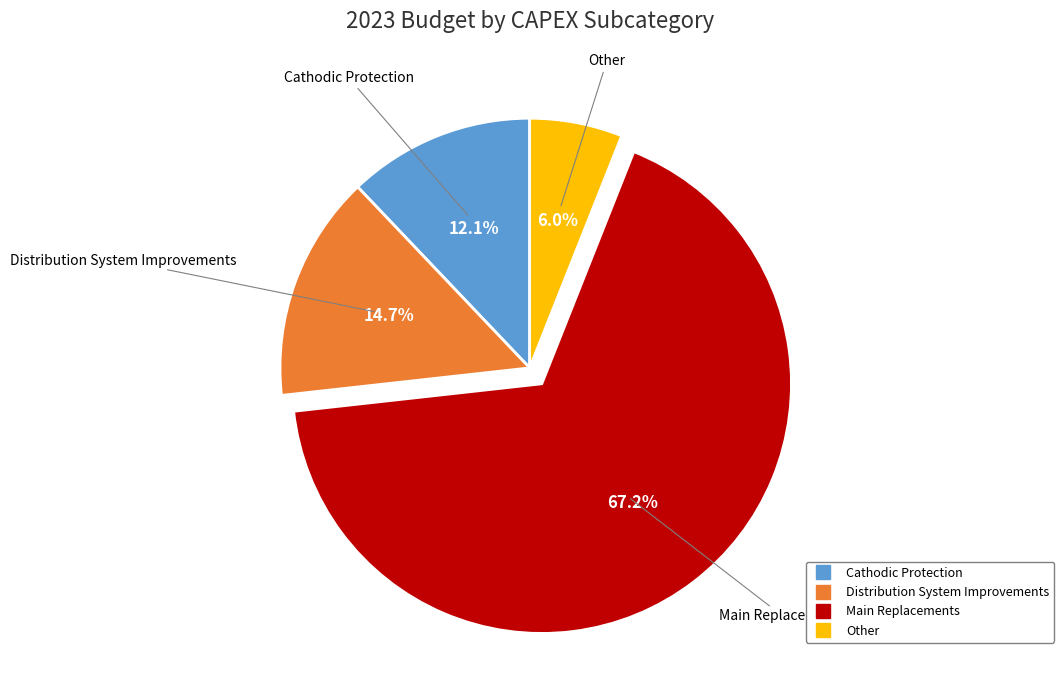

What is the smallest slice in the pie chart?

Other